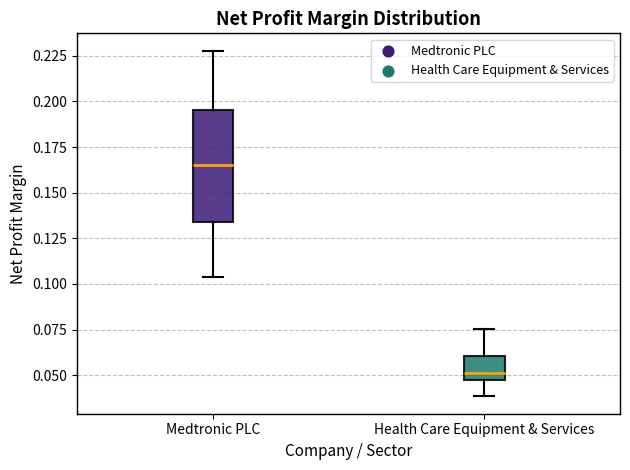

Where is the upper edge of the box for Medtronic PLC on the y-axis? The values are not printed on the chart, so give them approximately, as read against the axis.

0.195